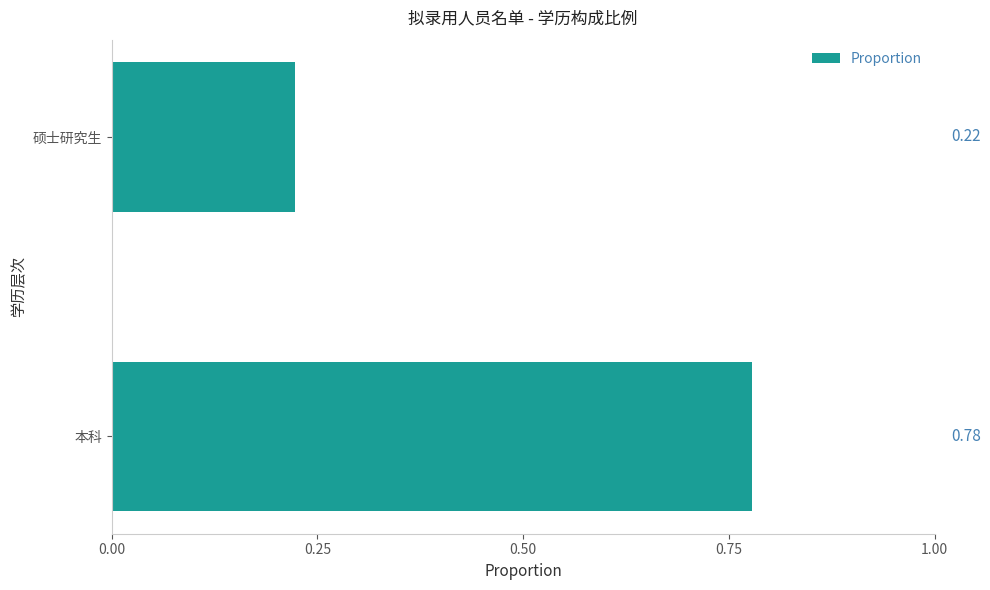

Which label corresponds to the largest value in the chart?

本科